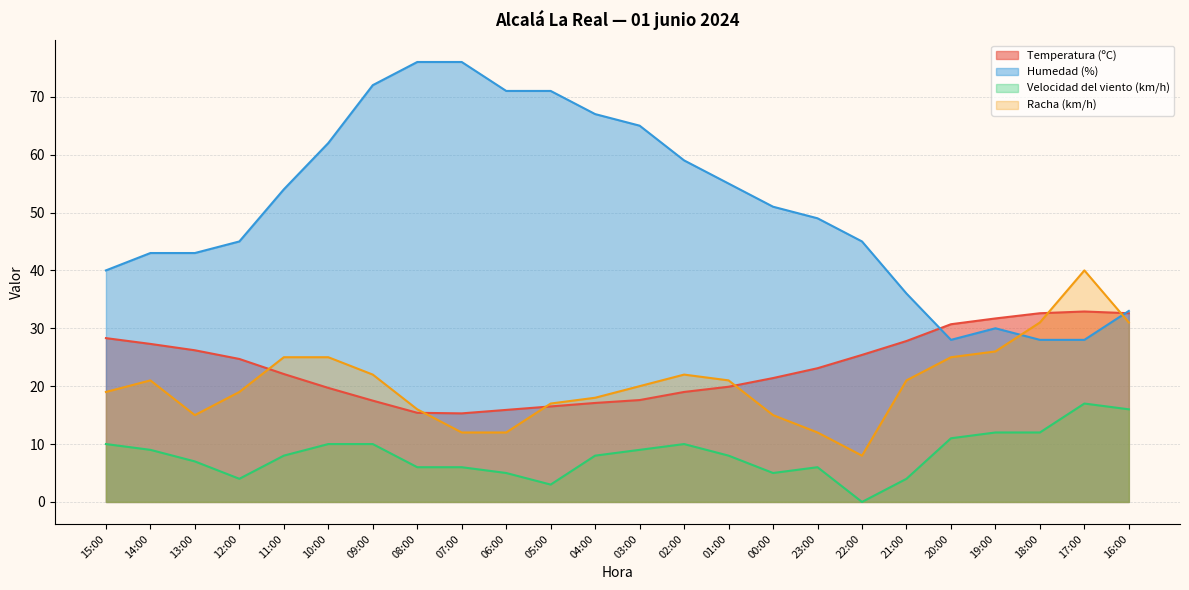

True or false: Humedad (%) and Velocidad del viento (km/h) intersect in this chart.

False